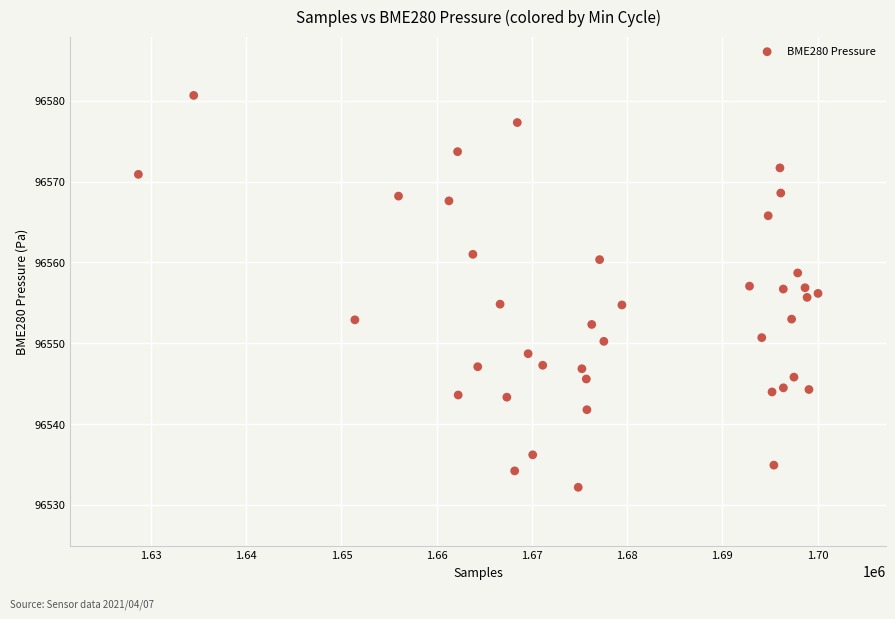

What is the range of Y values (max minus min)?

48.5